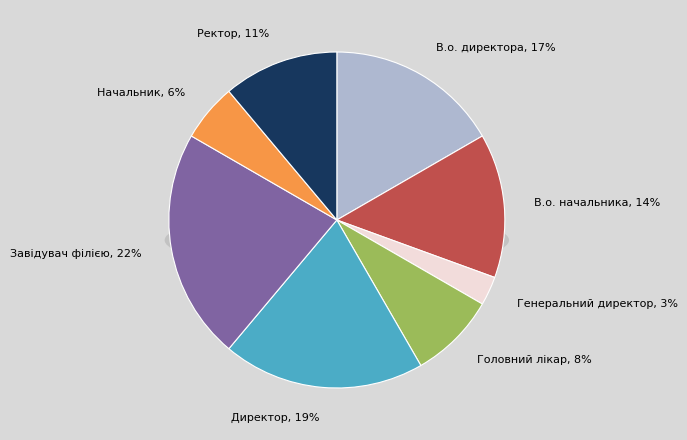

To the nearest percent, what is the difference between the largest and smallest slice percentages?

19%